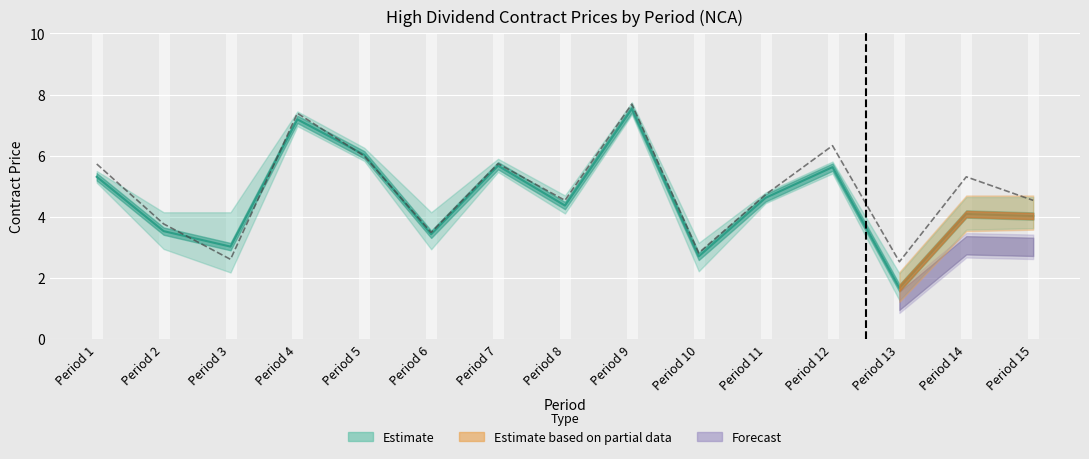

Is it true that the value at Period 8 is 6.8?

False